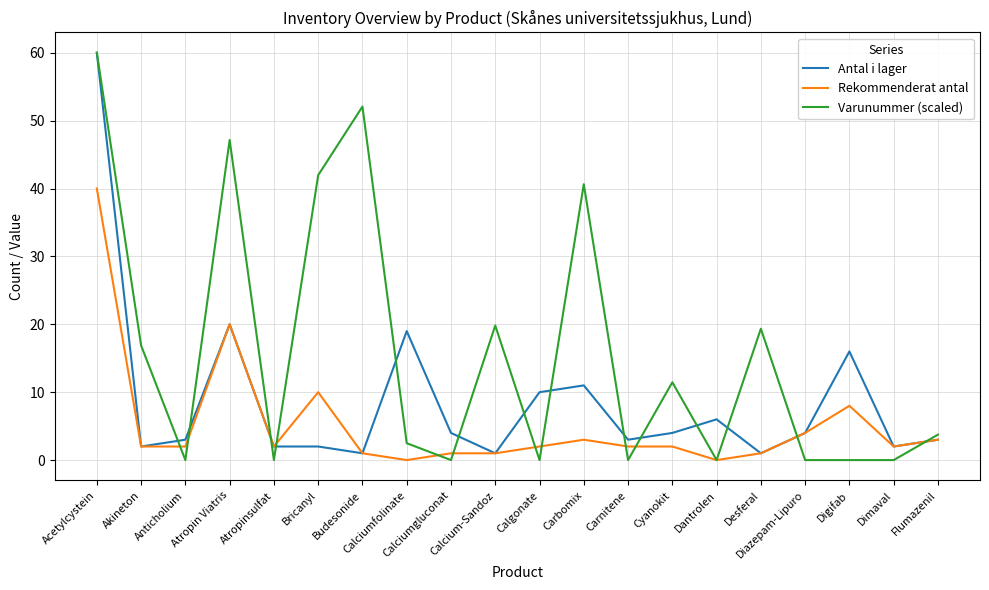

Count the number of categories in the chart.

20